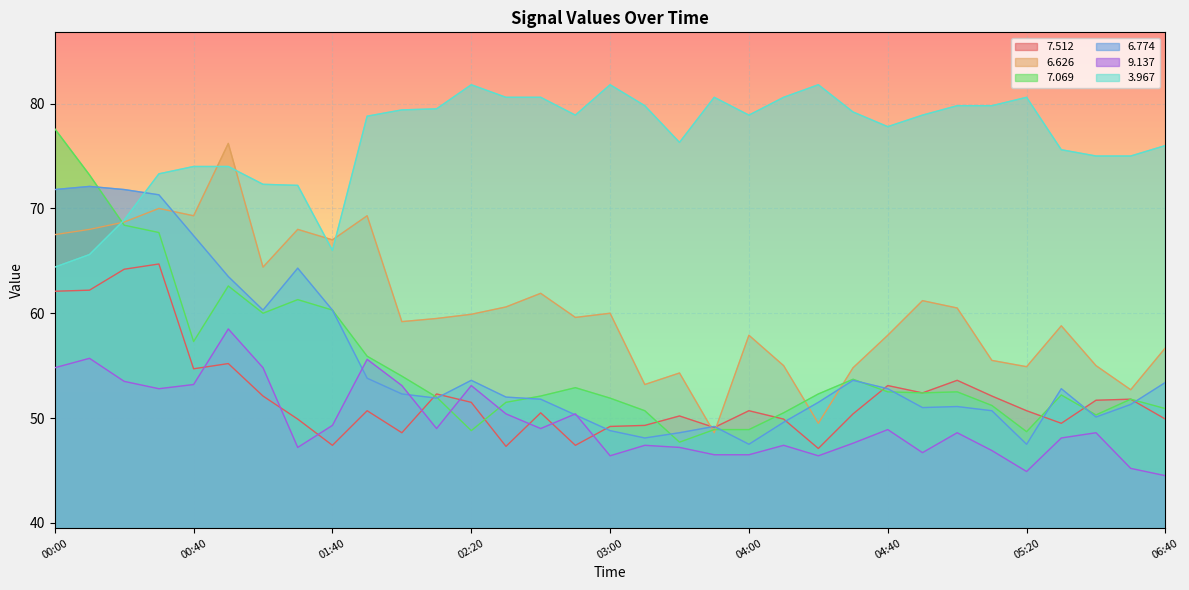

What is the total value across all series at 01:40?

350.3